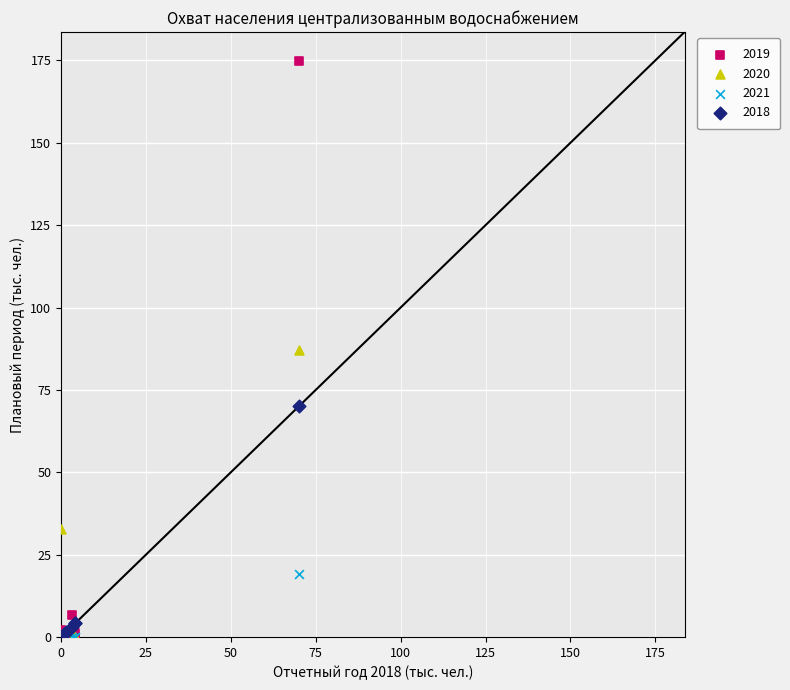

Which series has the widest spread of Y values?

2019